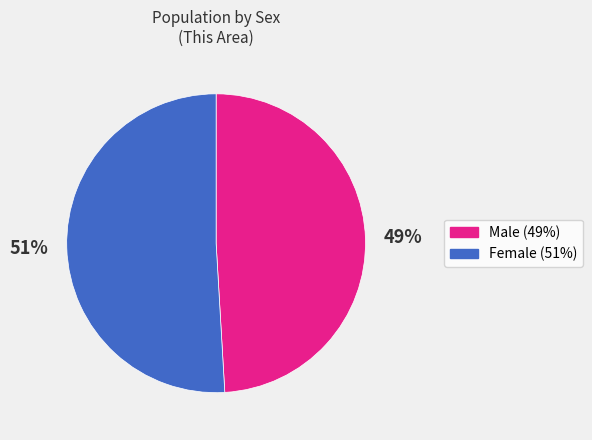

Which has a higher value, Female or Male?

Female